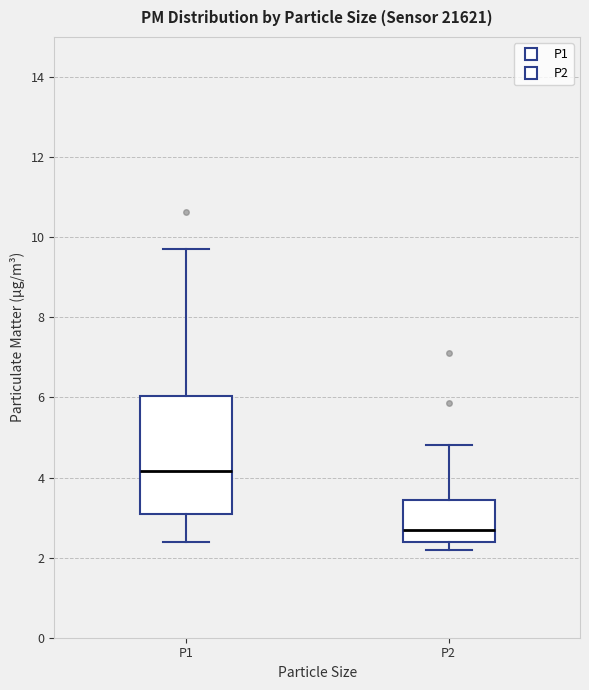

Reading left to right, read every box against the y-axis: the position of its median line, the range the box covers, and the ends of its whiskers. The values are not printed on the chart, so give them approximately, as read against the axis.

P1: median 4.2, box 3.0 to 6.0, whiskers 2.4 to 9.8
P2: median 2.6, box 2.4 to 3.4, whiskers 2.2 to 4.8